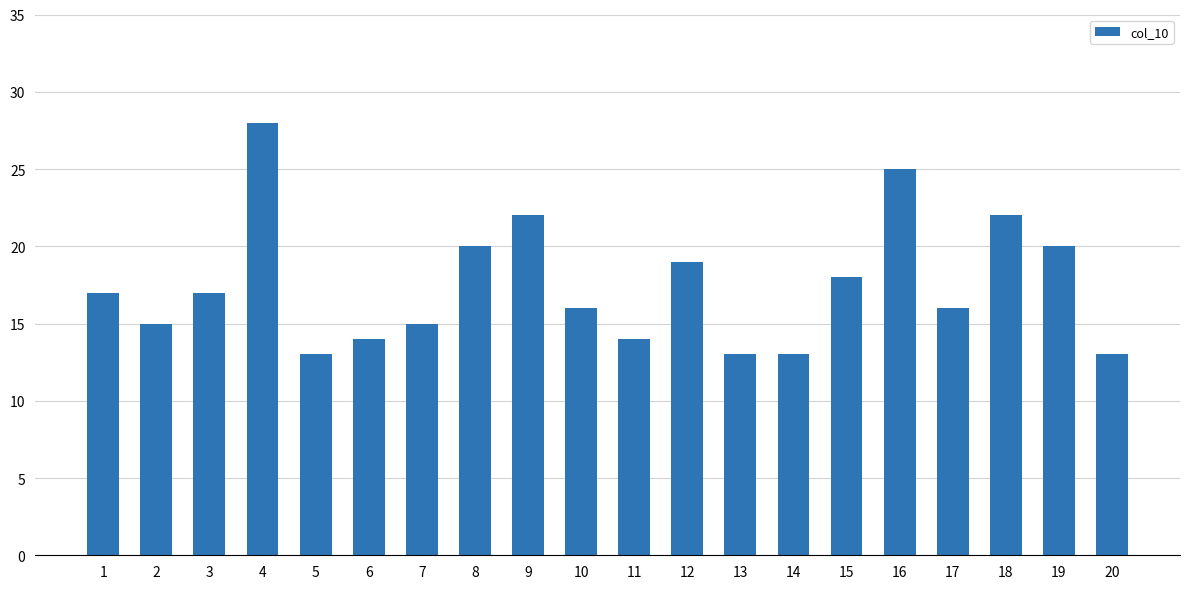

Reading right to left, extract all data points from this chart.

20=13	19=20	18=22	17=16	16=25	15=18	14=13	13=13	12=19	11=14	10=16	9=22	8=20	7=15	6=14	5=13	4=28	3=17	2=15	1=17